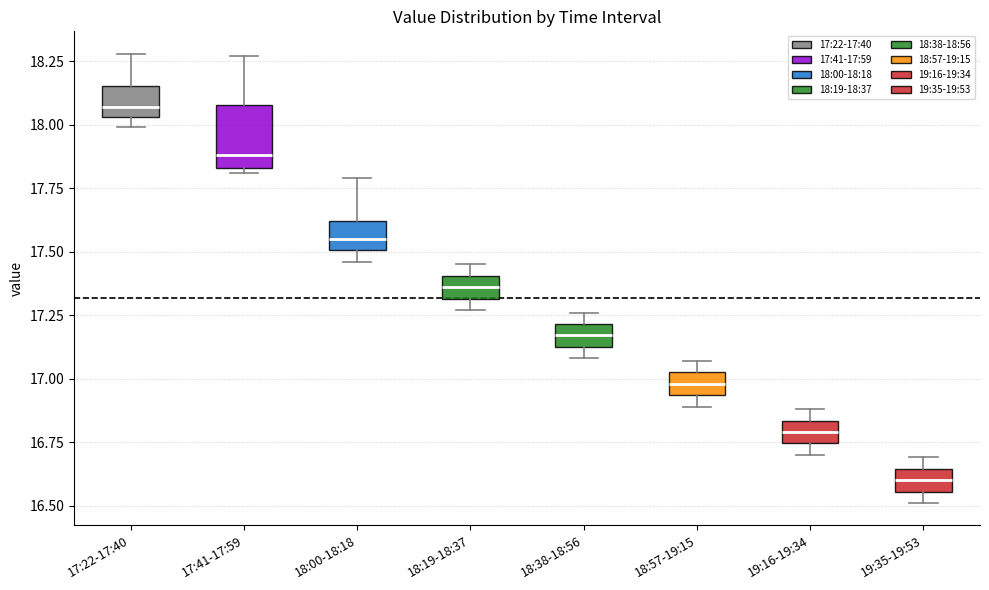

Comparing the boxes themselves (not the whiskers), which one is the tallest?

17:41-17:59